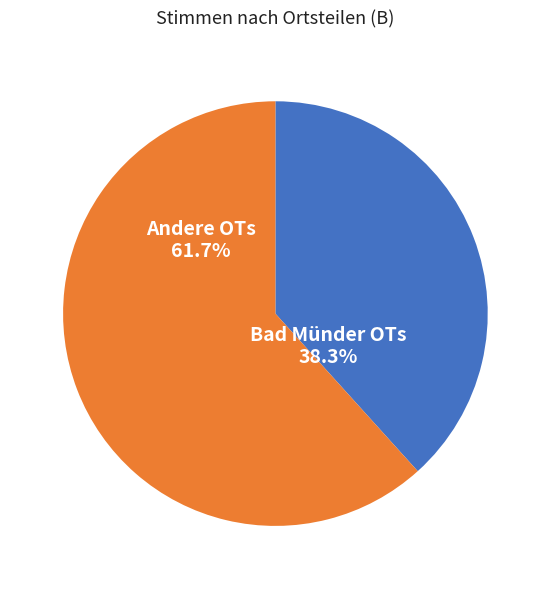

Do Bad Münder OTs and Andere OTs together represent more than half of the pie?

Yes